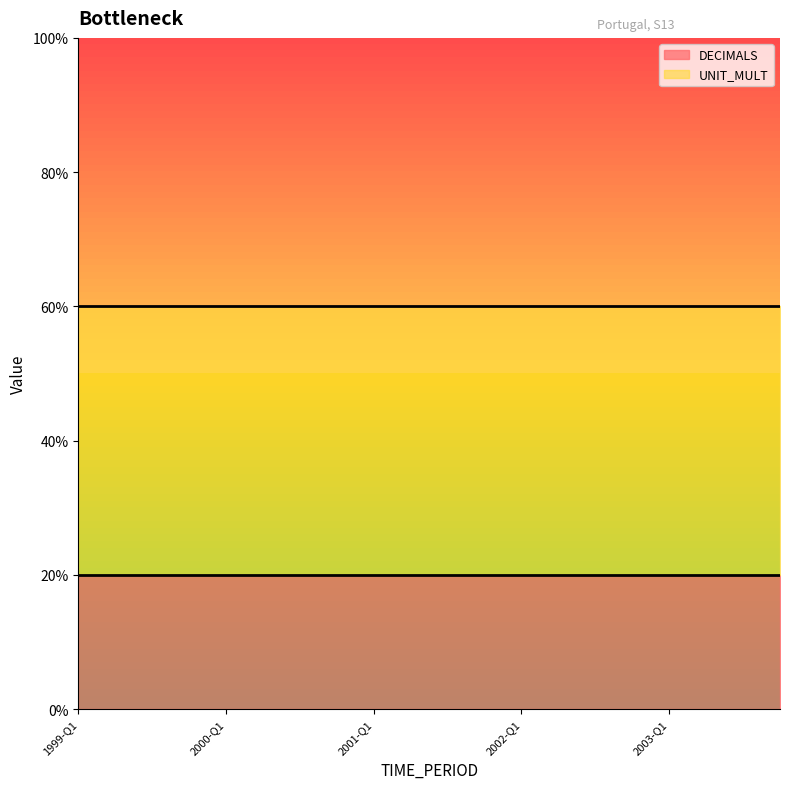

Reading left to right, extract all data points from this chart.

DECIMALS: 2	2	2	2	2	2	2	2	2	2	2	2	2	2	2	2	2	2	2	2
UNIT_MULT: 6	6	6	6	6	6	6	6	6	6	6	6	6	6	6	6	6	6	6	6